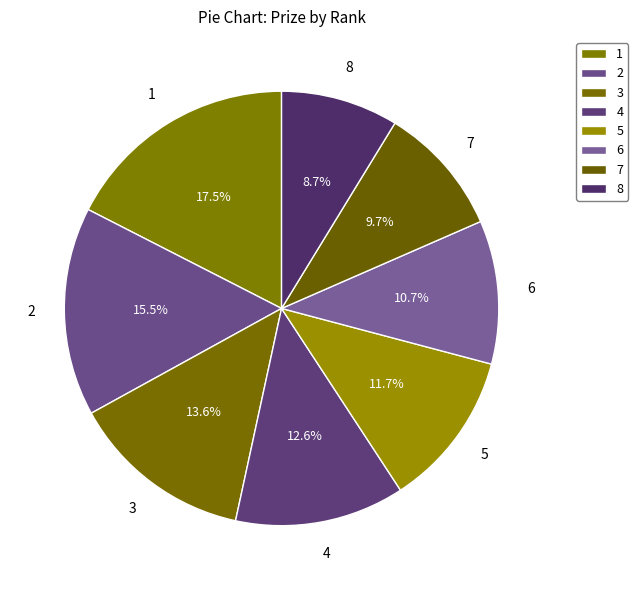

How many segments does this pie chart have?

8